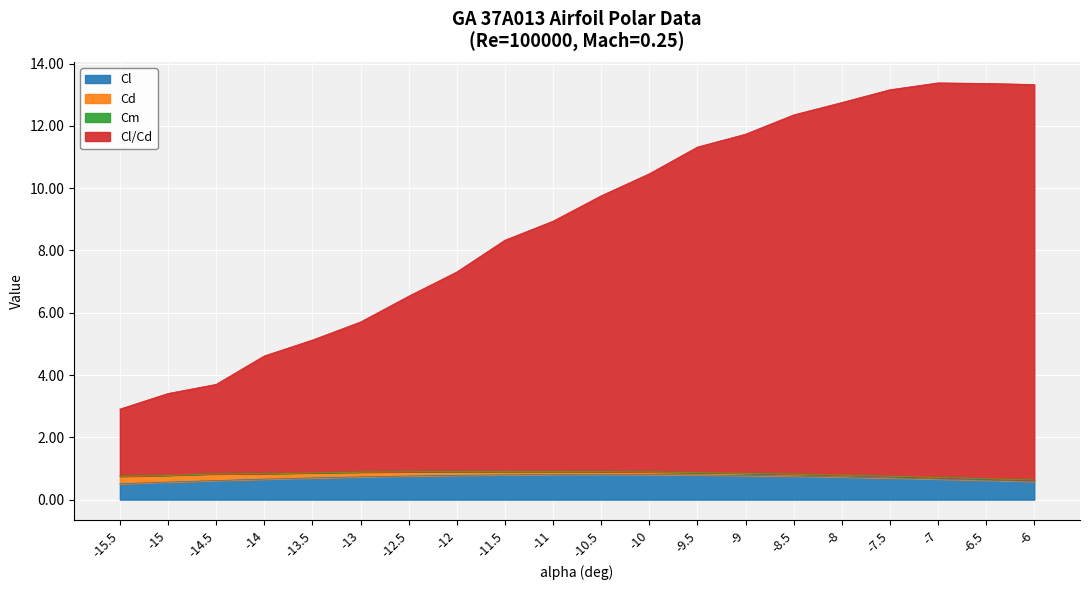

At how many categories does at least one series exceed 11?

8